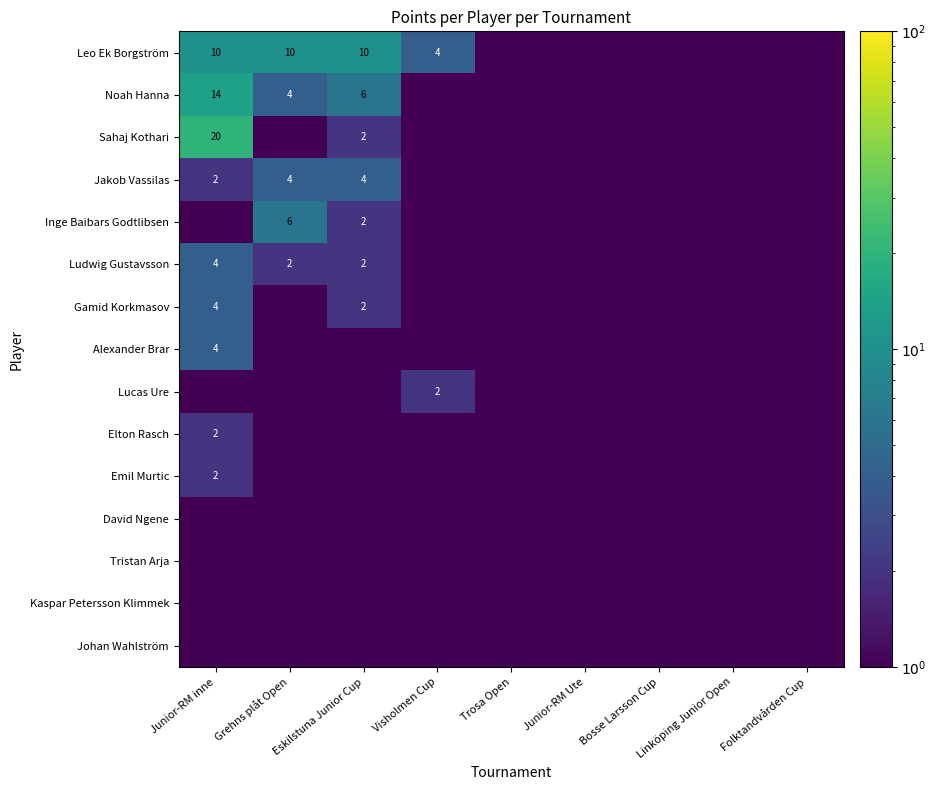

Is it true that Ludwig Gustavsson equals 0.1 at Junior-RM Ute?

False